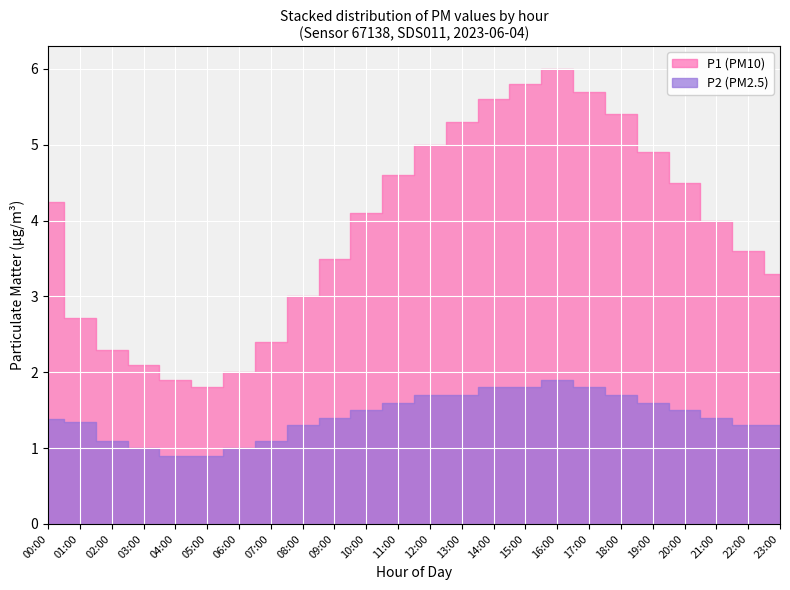

Which has a higher value, 19:00 or 06:00?

19:00